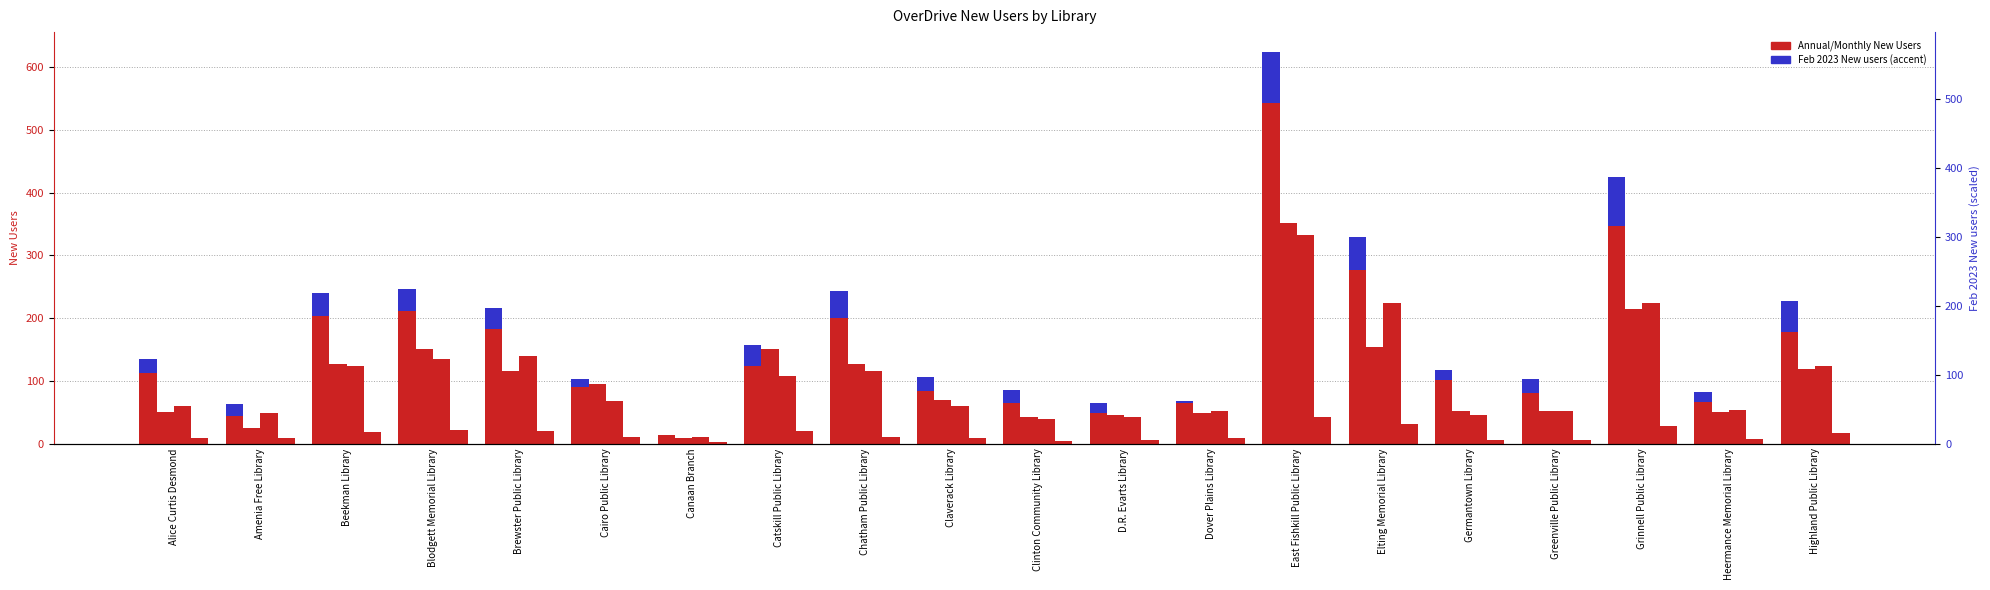

What position from the left is Dover Plains Library?

13